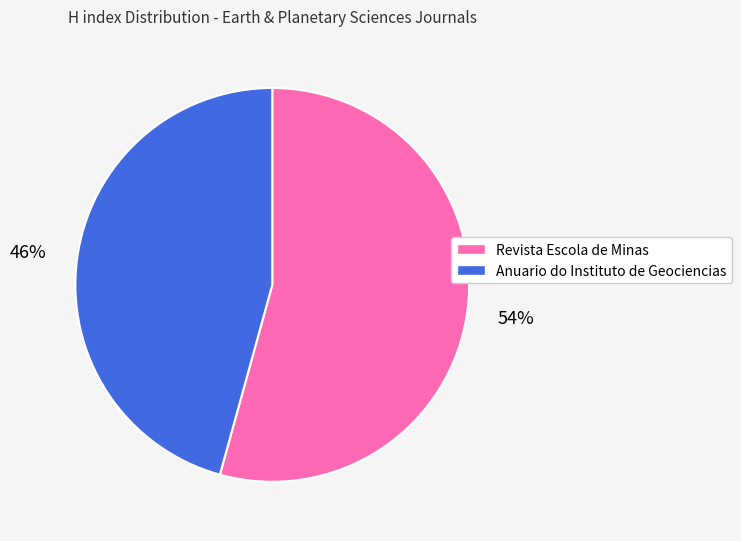

Which slice is the smallest?

Anuario do Instituto de Geociencias